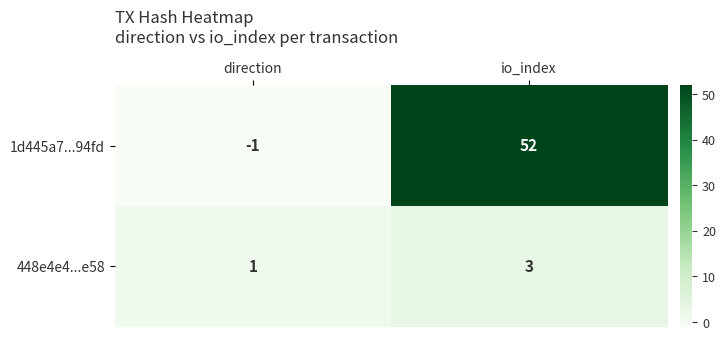

Rank the series at direction from highest to lowest value.

448e4e4...e58, 1d445a7...94fd